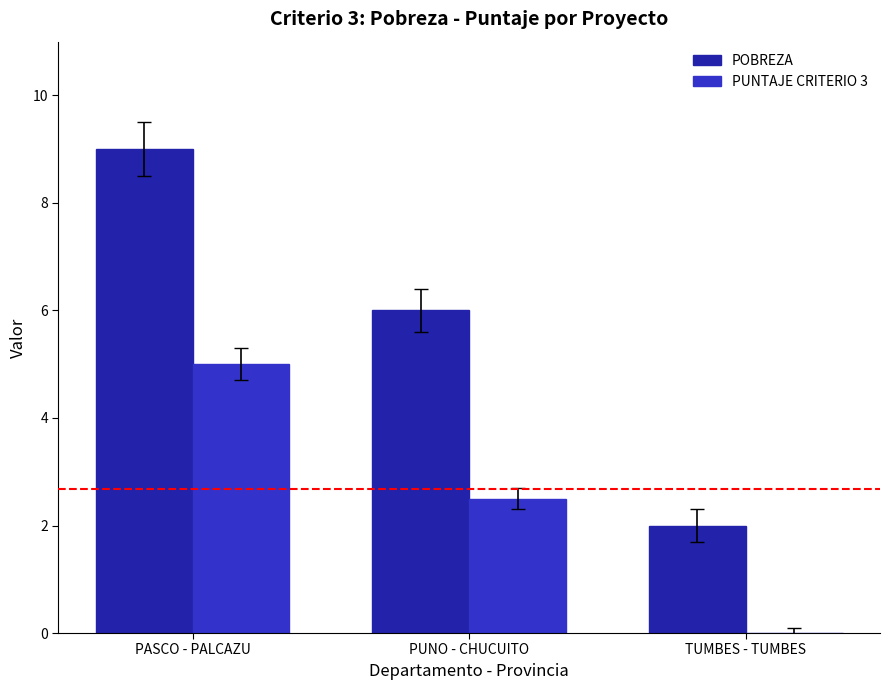

Are the bars grouped side by side (vs. stacked)?

Yes